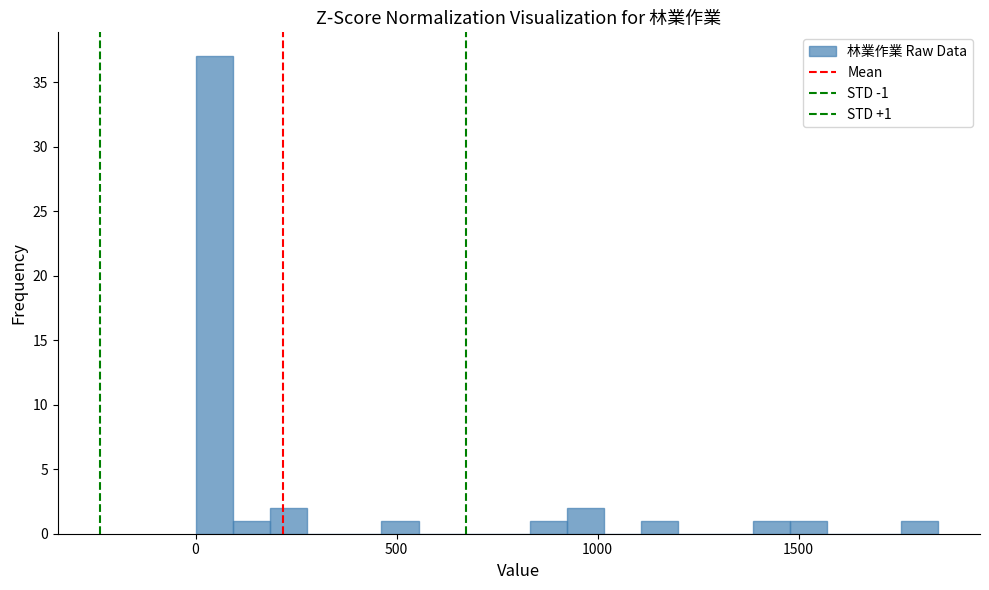

Read against the x-axis, roughly where is the centre of the tallest bar?

50